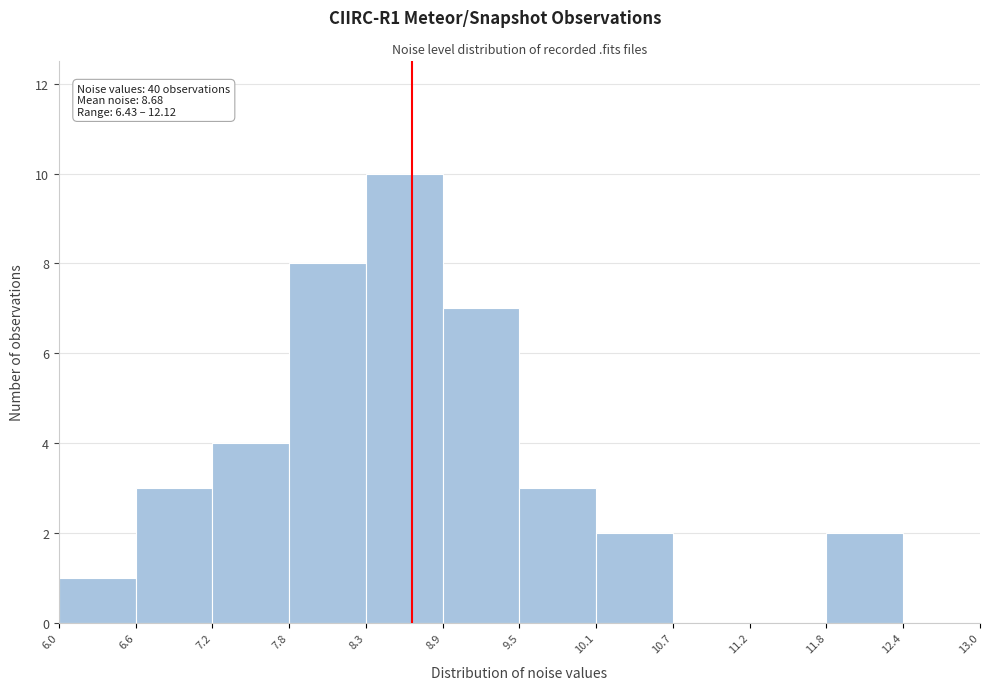

Which range on the x-axis has the tallest bar?

8.3 to 8.9